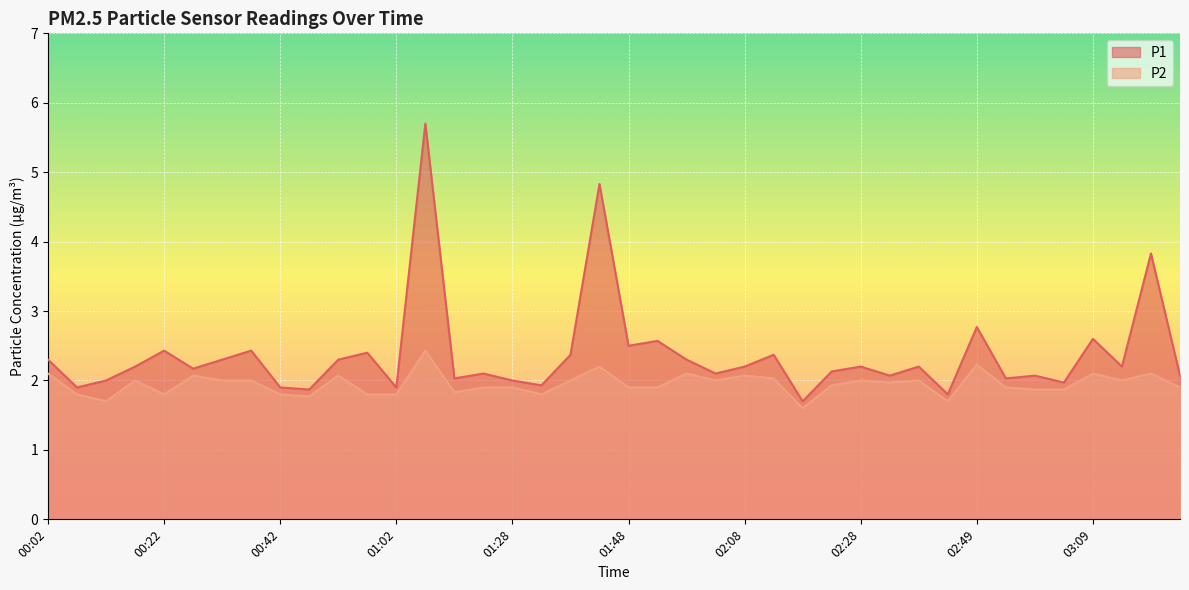

Which series has the widest spread of values?

P1